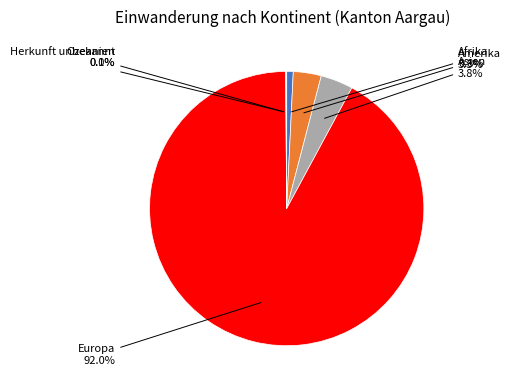

What is the largest slice in the pie chart?

Europa